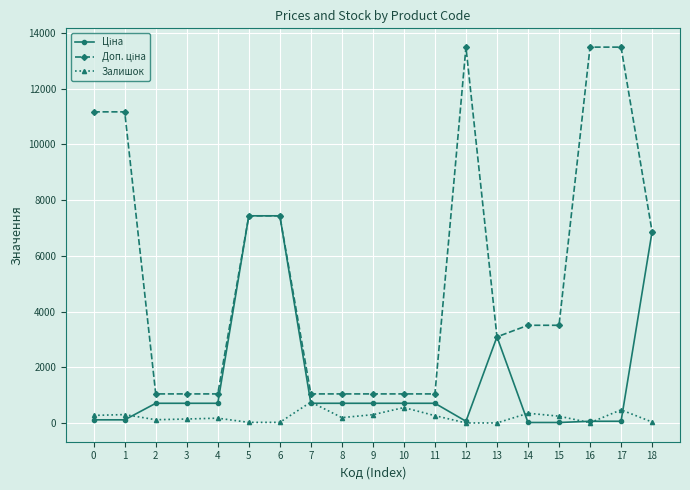

How many lines are shown in the chart?

3